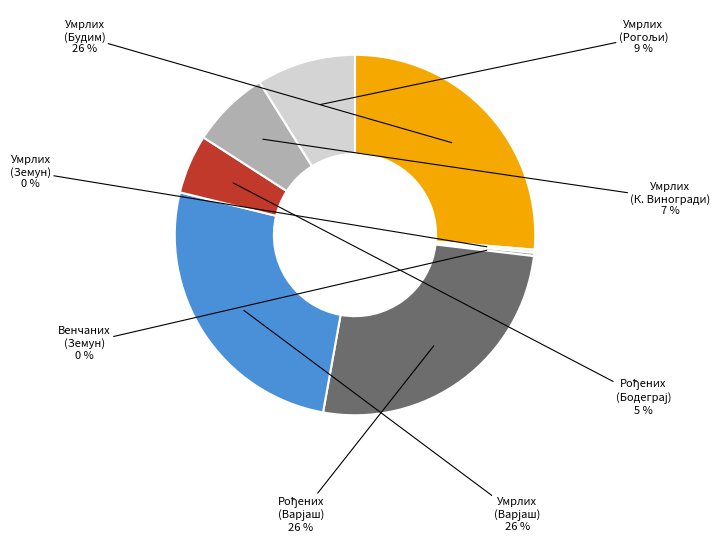

To the nearest percent, what percentage of the pie is Умрлих (Будим)?

26%